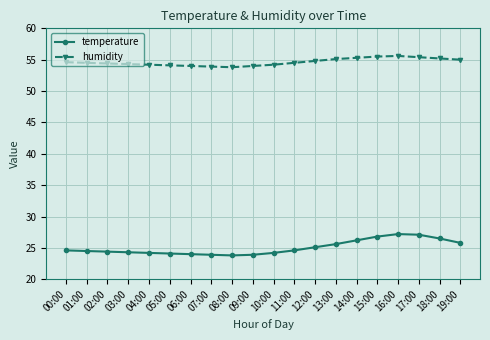

The temperature series shows 35.0 at 08:00. True or false?

False